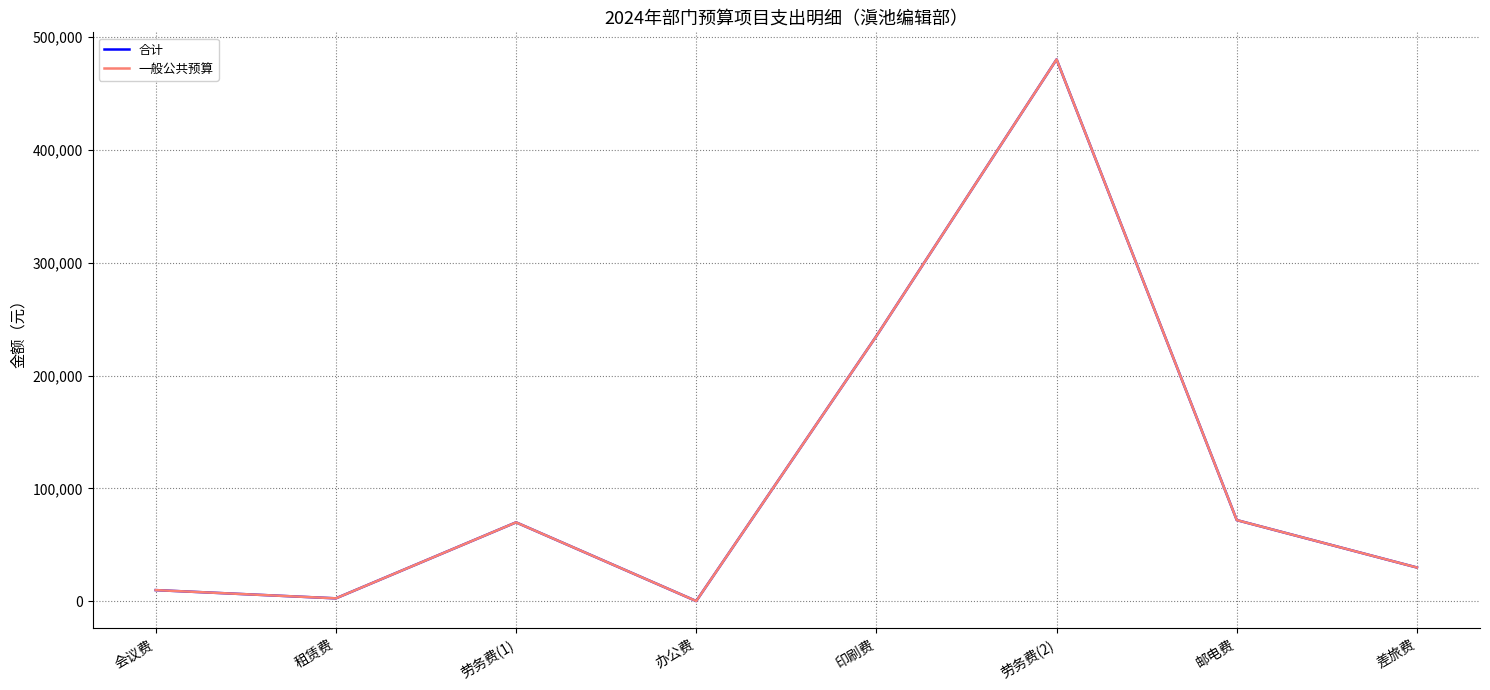

What is the label of the 6th point from the right?

劳务费(1)